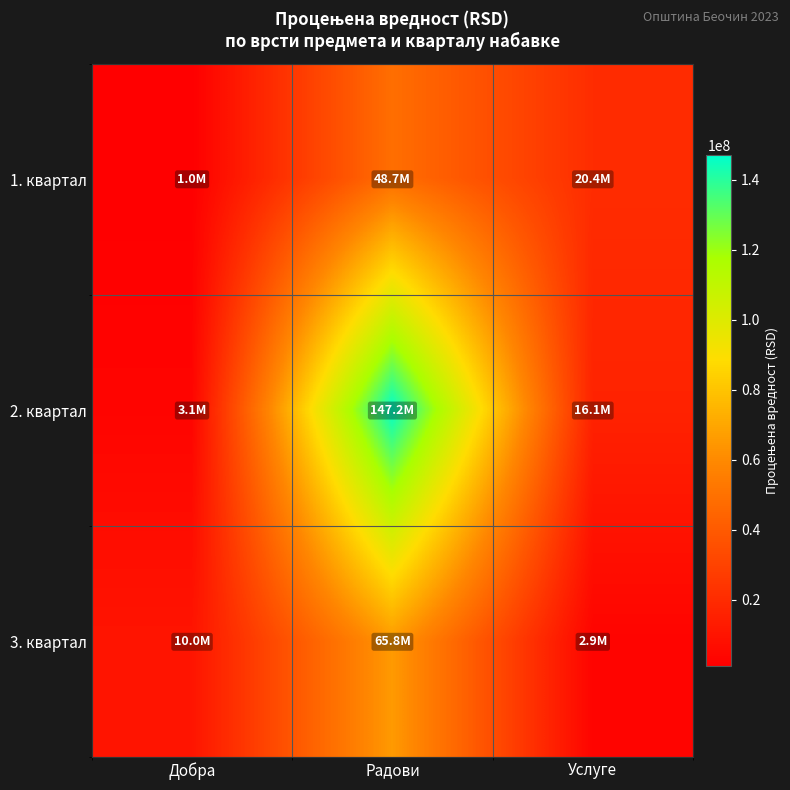

Reading left to right, what are all the values shown in this chart?

1. квартал: Добра=1000000.0	Радови=48666666.7	Услуге=20416666.6
2. квартал: Добра=3083333.3	Радови=147201549.1	Услуге=16083333.3
3. квартал: Добра=10000000.0	Радови=65792831.1	Услуге=2900000.0